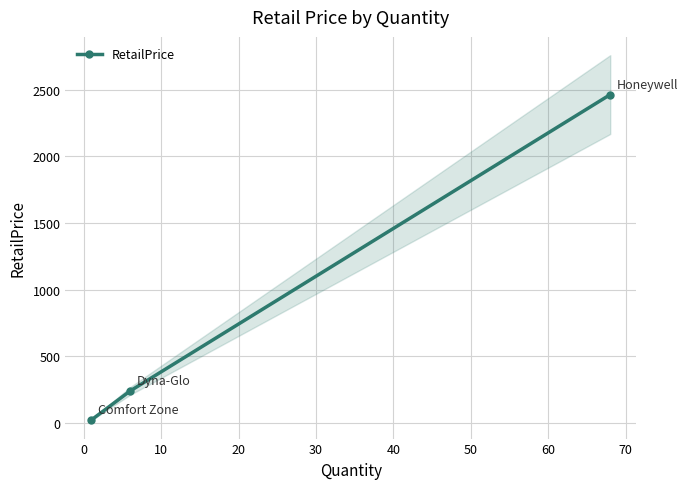

What is the value of the RetailPrice point at the 2nd from the left?

239.9